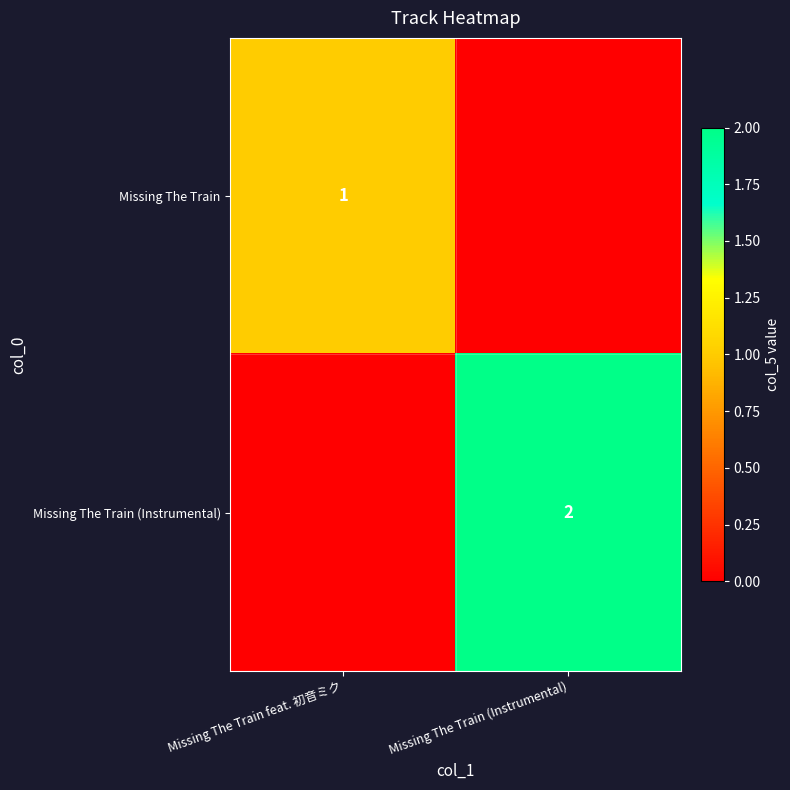

True or false: Missing The Train (Instrumental) has a value of 2 at Missing The Train (Instrumental).

True